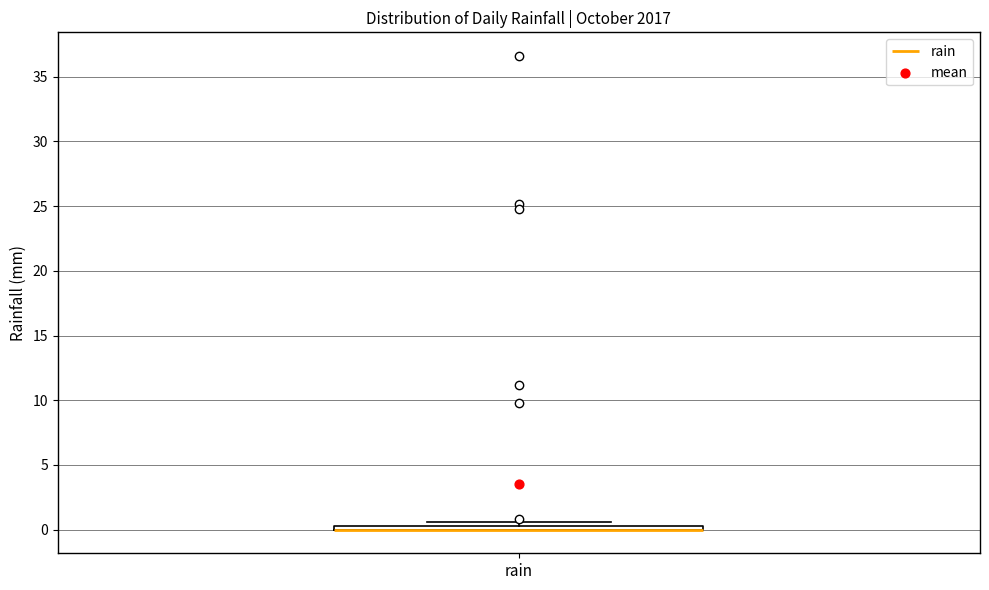

Where is the lower edge of the box for rain on the y-axis? The values are not printed on the chart, so give them approximately, as read against the axis.

0.0